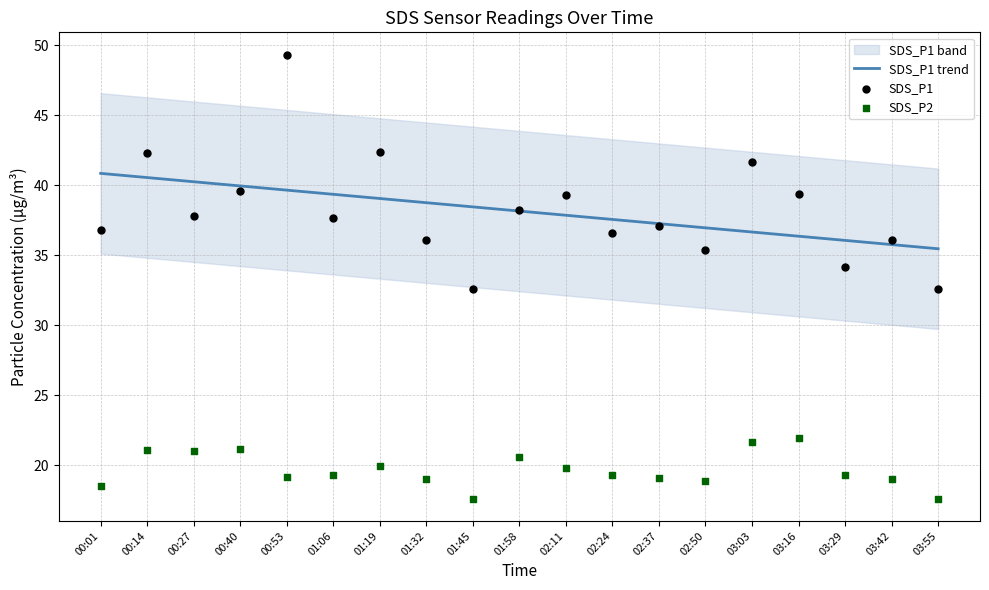

Which series contains the highest Y value?

SDS_P1